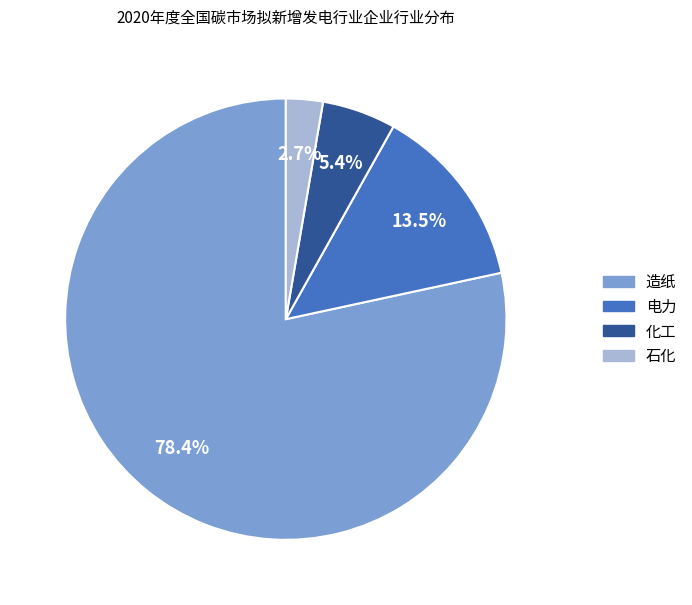

What is the ratio of the value at 电力 to the value at 石化?

5.0